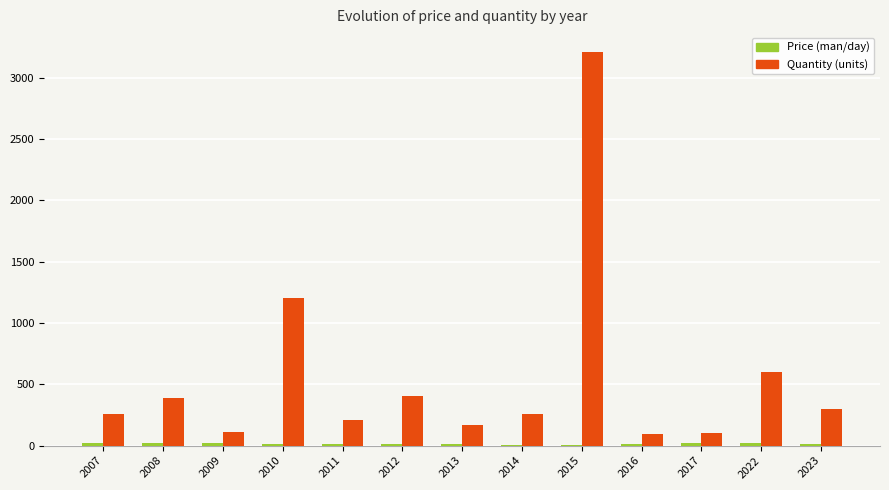

True or false: Quantity (units) has a value of 630.2 at 2012.

False